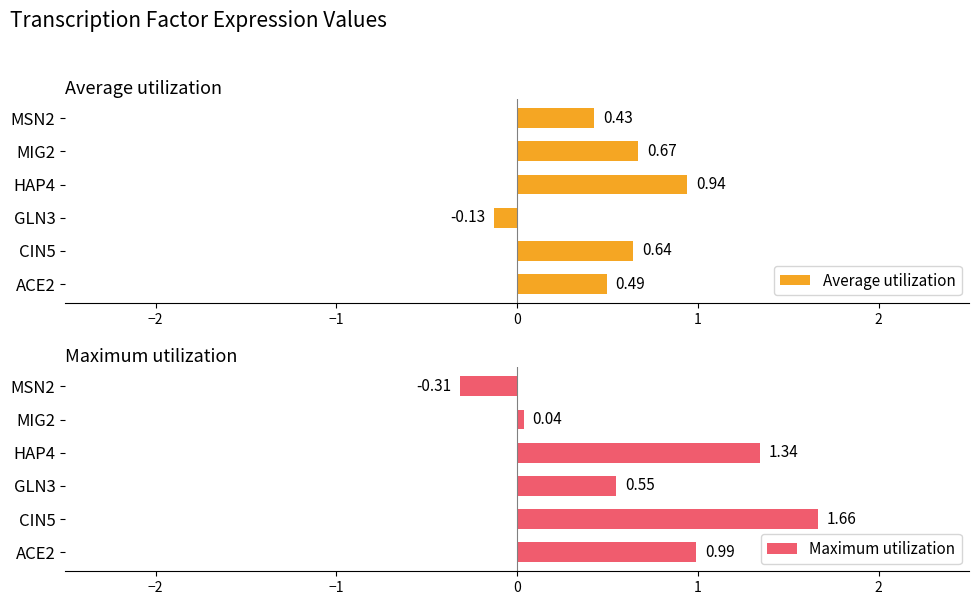

Does the chart contain any negative values?

Yes